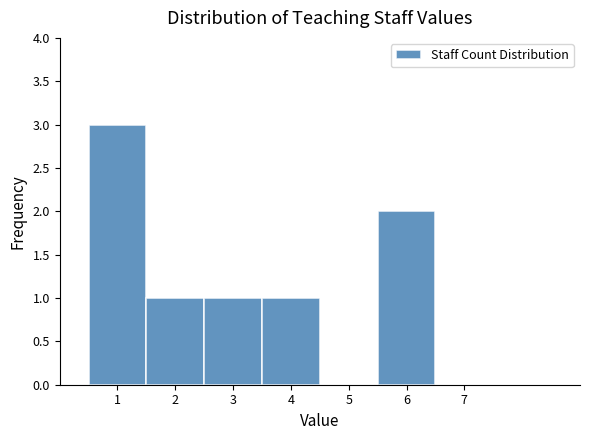

Reading left to right, list every bar in this chart as the range it spans on the x-axis followed by its height. The values are not printed on the chart, so give them approximately, as read against the axis.

0.5 to 1.5: 3
1.5 to 2.5: 1
2.5 to 3.5: 1
3.5 to 4.5: 1
4.5 to 5.5: 0
5.5 to 6.5: 2
6.5 to 7.5: 0